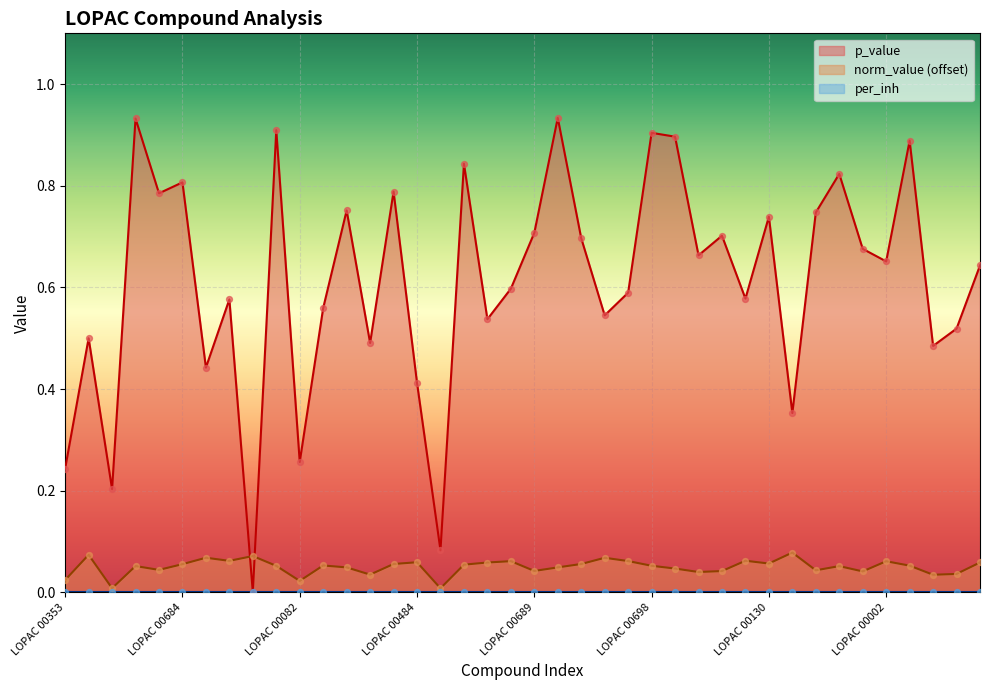

What is the total value across all series at LOPAC 00692?

0.6